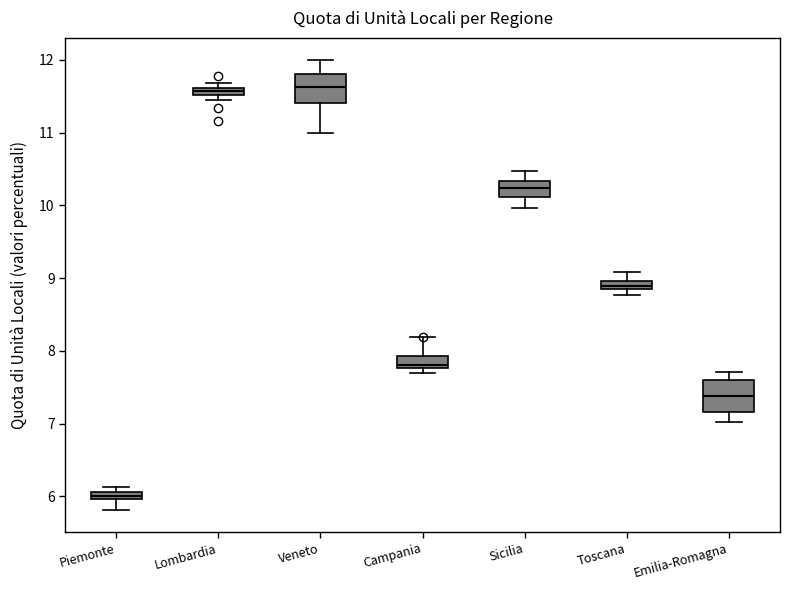

Where does the upper whisker of the box for Campania end on the y-axis? The values are not printed on the chart, so give them approximately, as read against the axis.

8.2